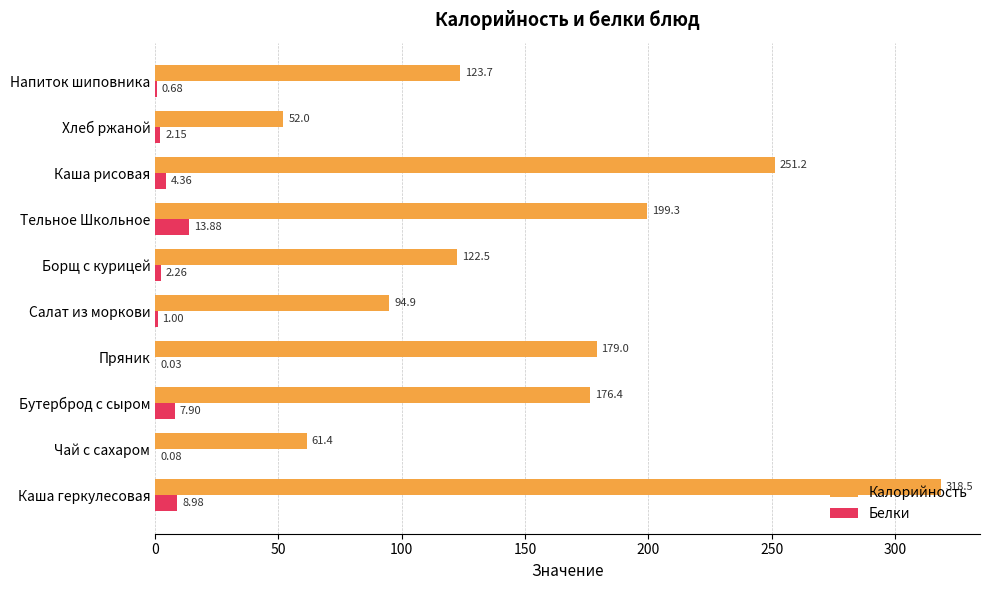

Which series has the largest total across all categories?

Калорийность